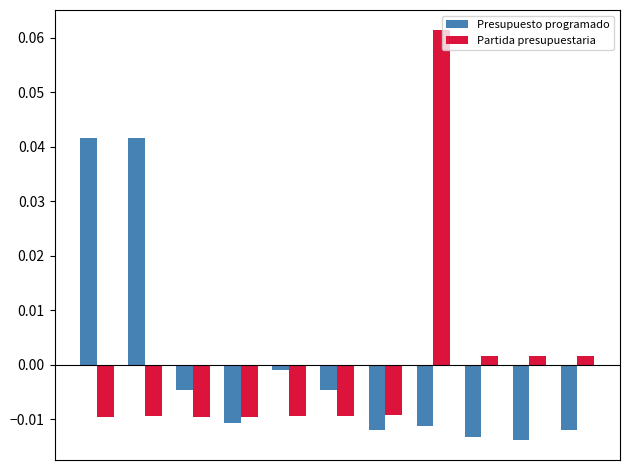

Which series has the largest range (max minus min)?

Partida presupuestaria